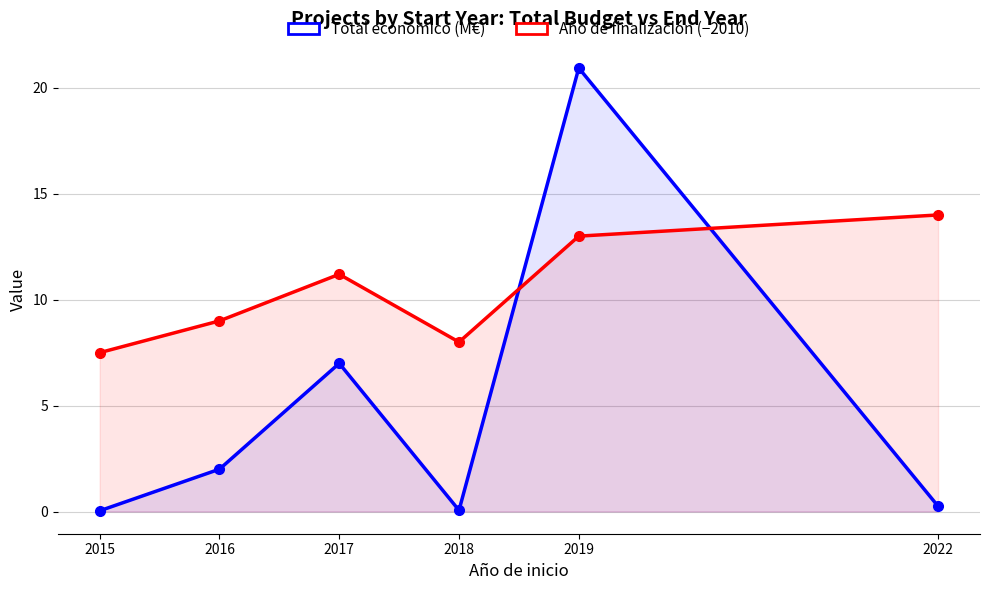

The value of Año de finalización (−2010) at 2018 is 14.2. True or false?

False